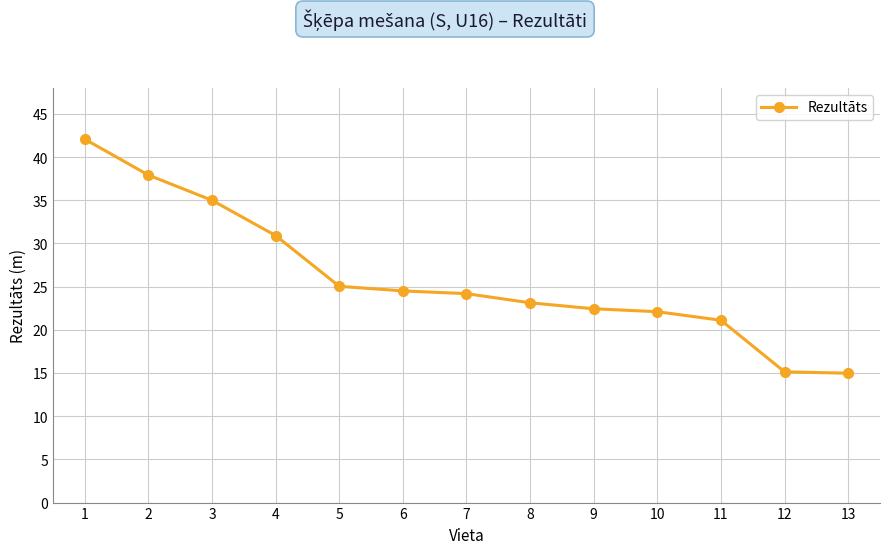

What is the greatest value displayed?

42.1